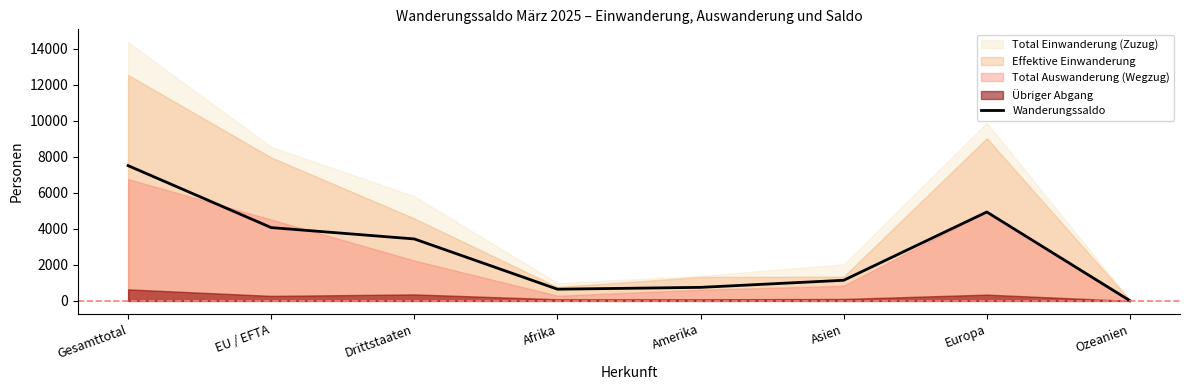

Does the chart have visible grid lines?

No